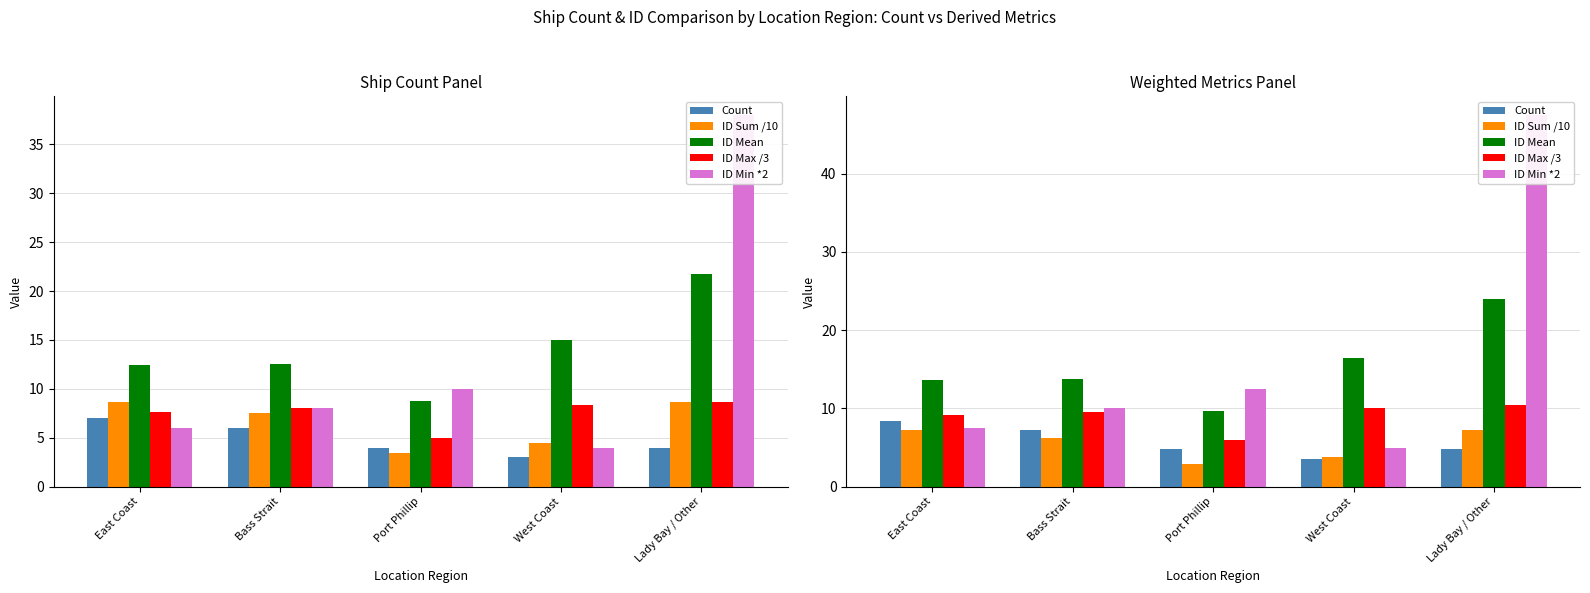

Is it true that Count equals 7.2 at Bass Strait?

True